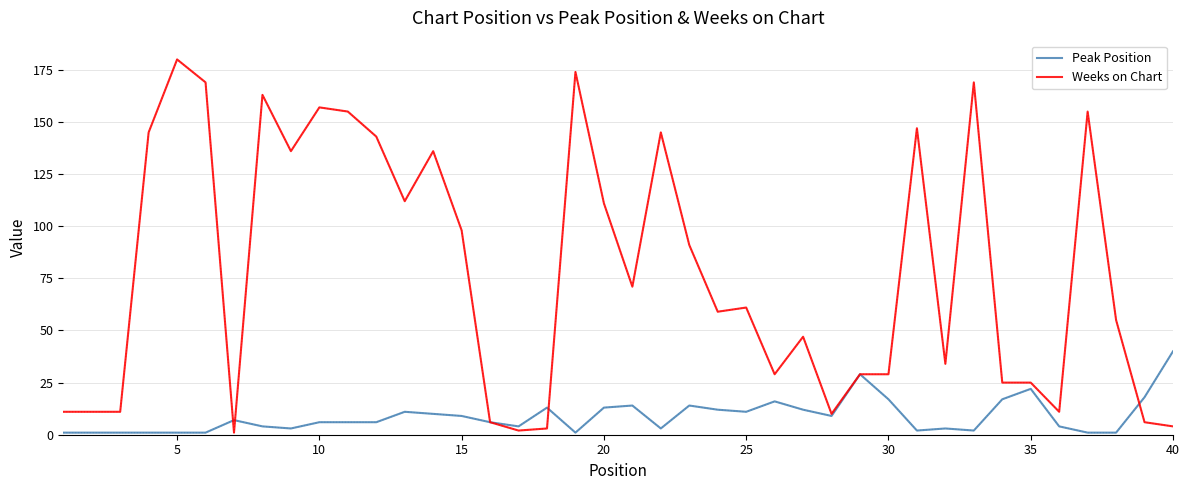

Which series has the largest total across all categories?

Weeks on Chart